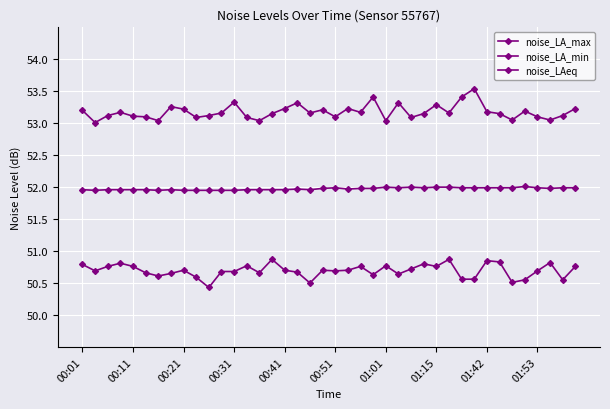

How many series are shown in this chart?

3